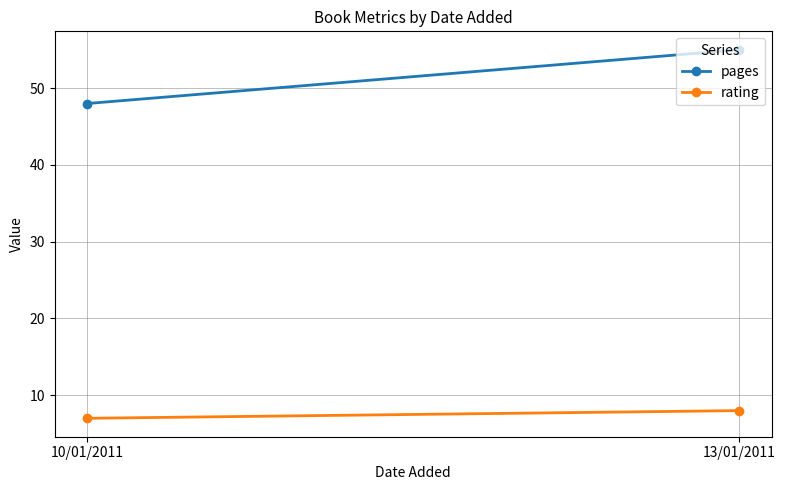

Rank the series by their average value, from highest to lowest.

pages, rating